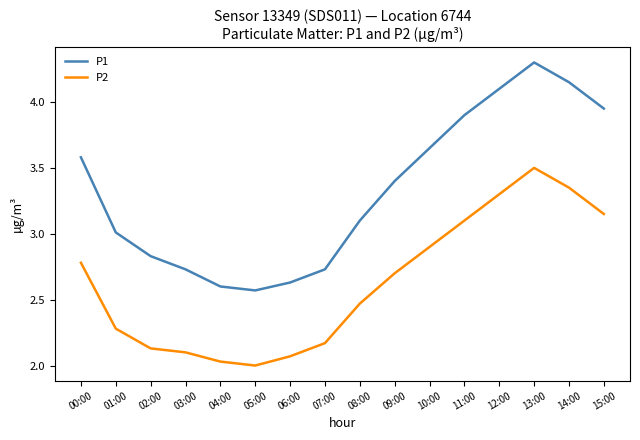

What position from the left is 07:00?

8